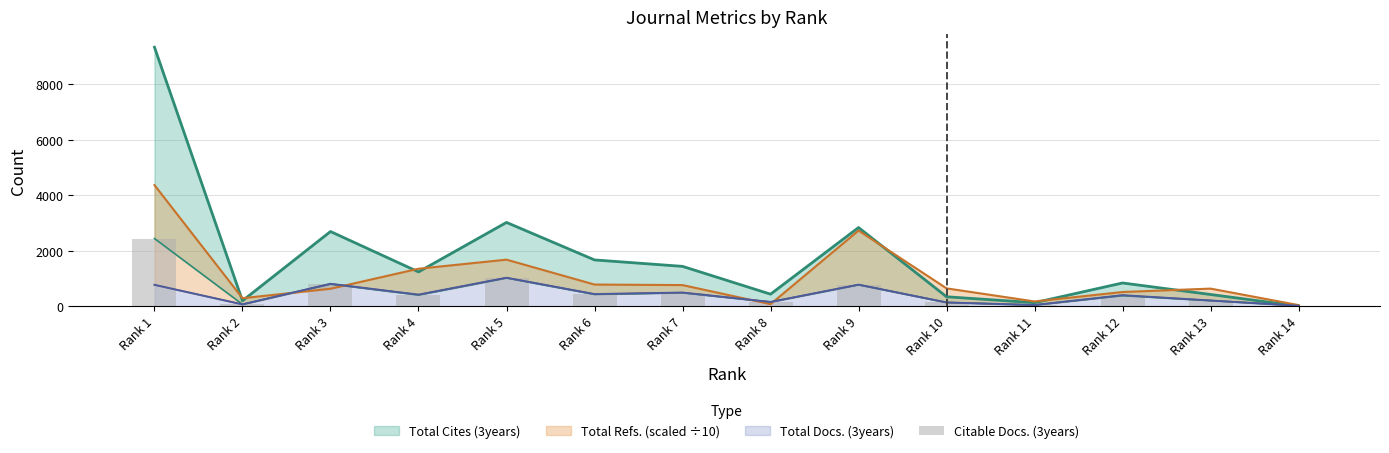

What is the change in value from Rank 5 to Rank 9?

-246